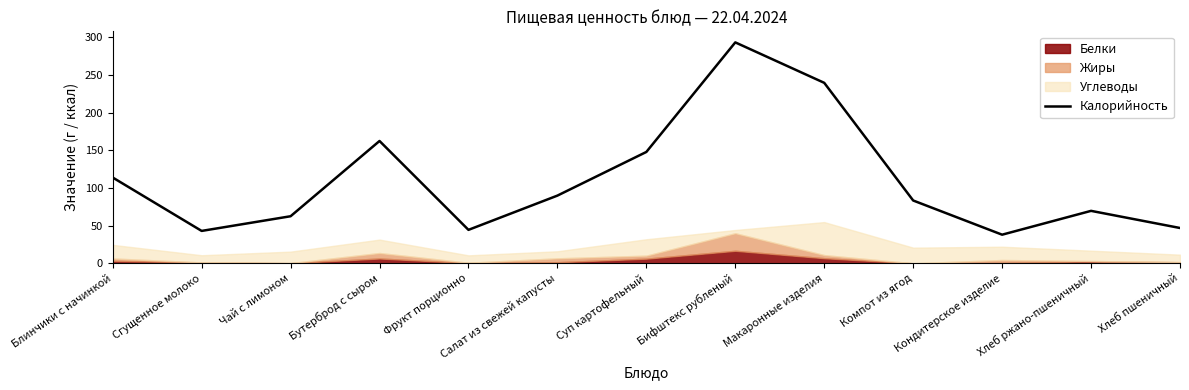

At which category does the data reach its first local valley?

Сгущенное молоко